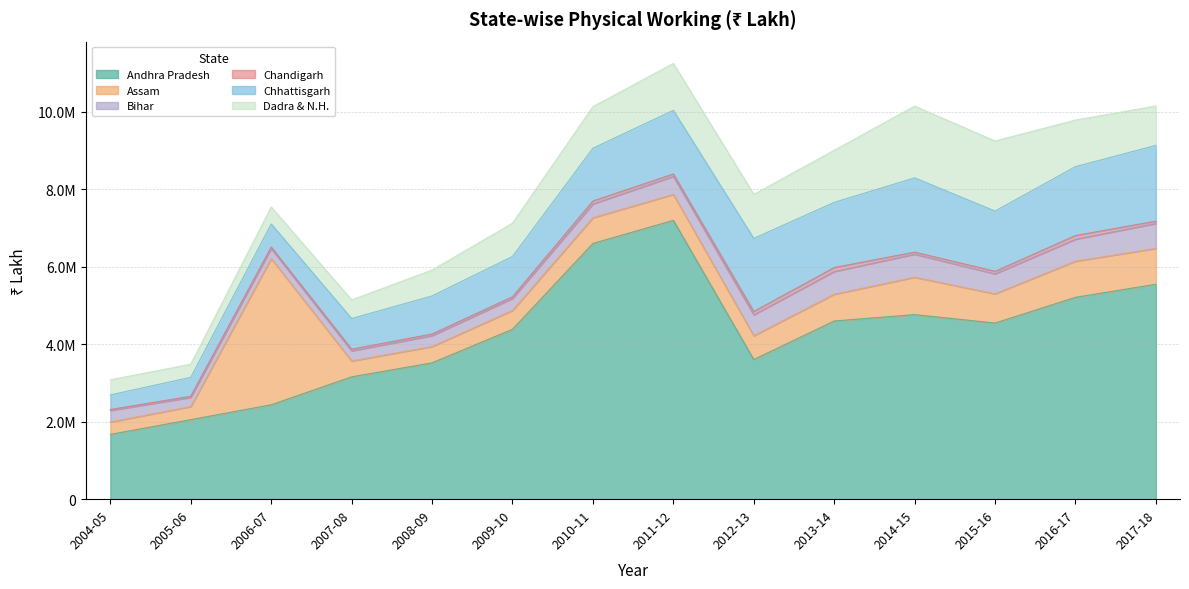

What is the label of the 7th point from the right?

2011-12